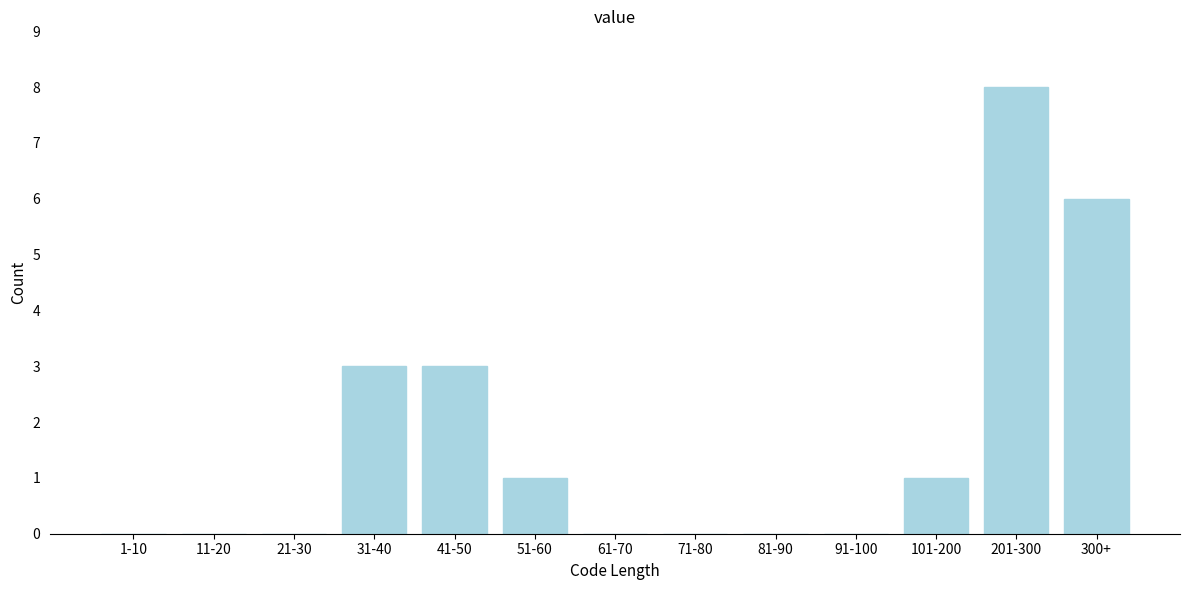

Reading right to left, list all the values displayed in this chart.

300+=6	201-300=8	101-200=1	91-100=0	81-90=0	71-80=0	61-70=0	51-60=1	41-50=3	31-40=3	21-30=0	11-20=0	1-10=0